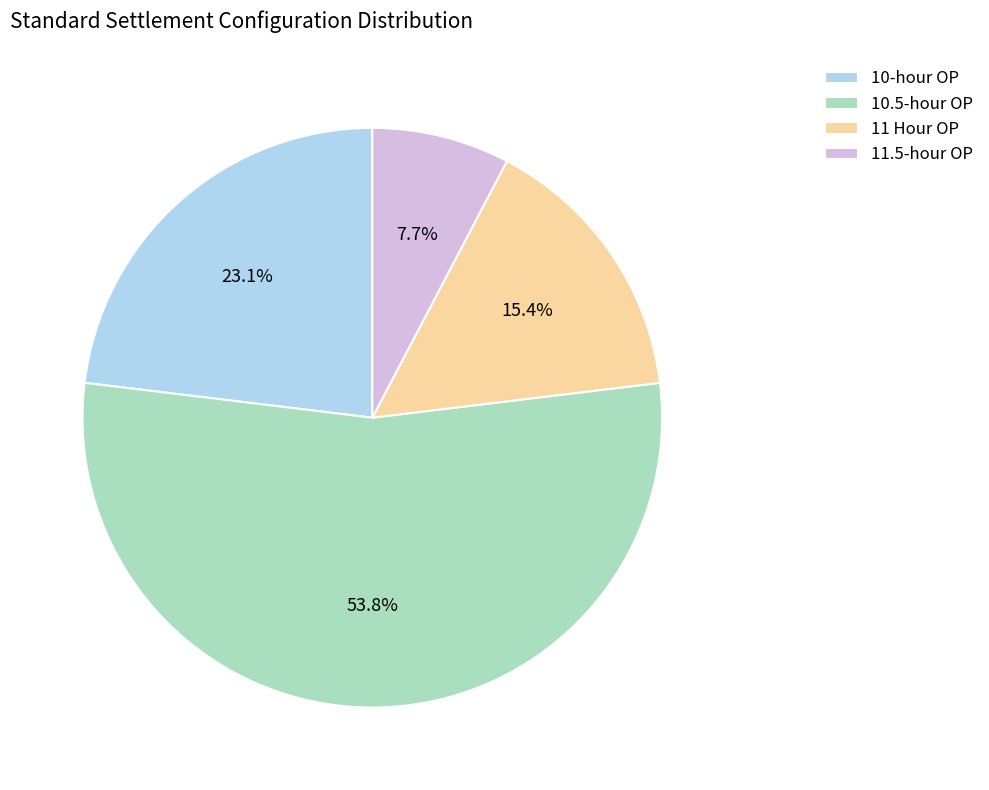

How many segments does this pie chart have?

4